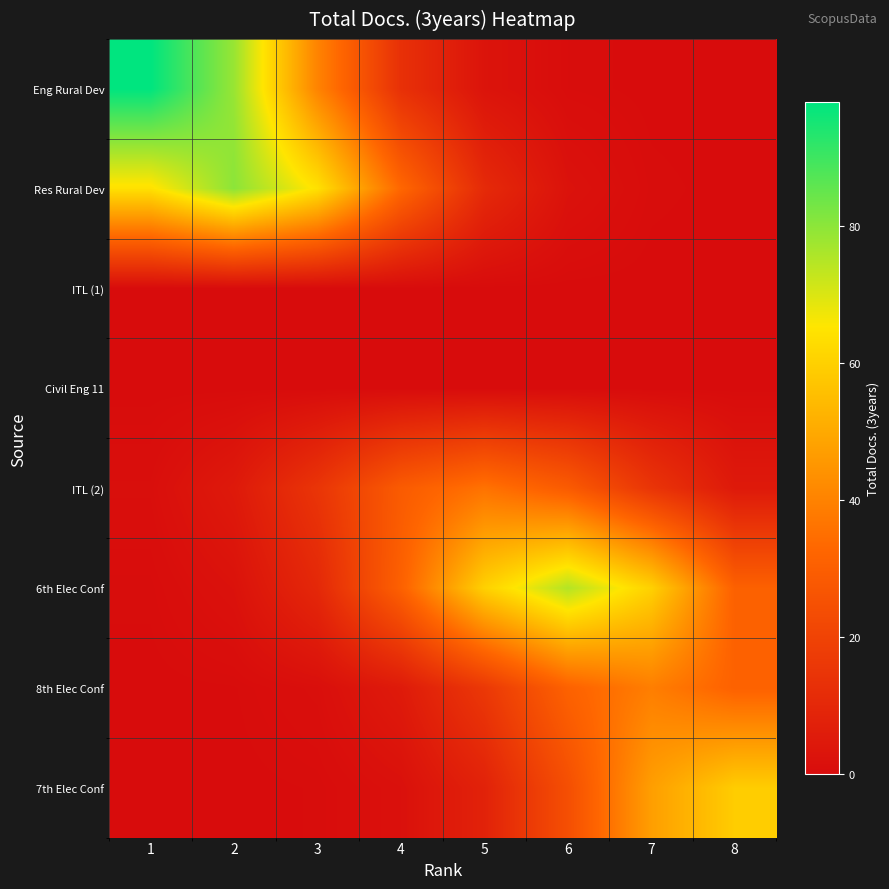

What is the maximum value shown in the chart?

98.0